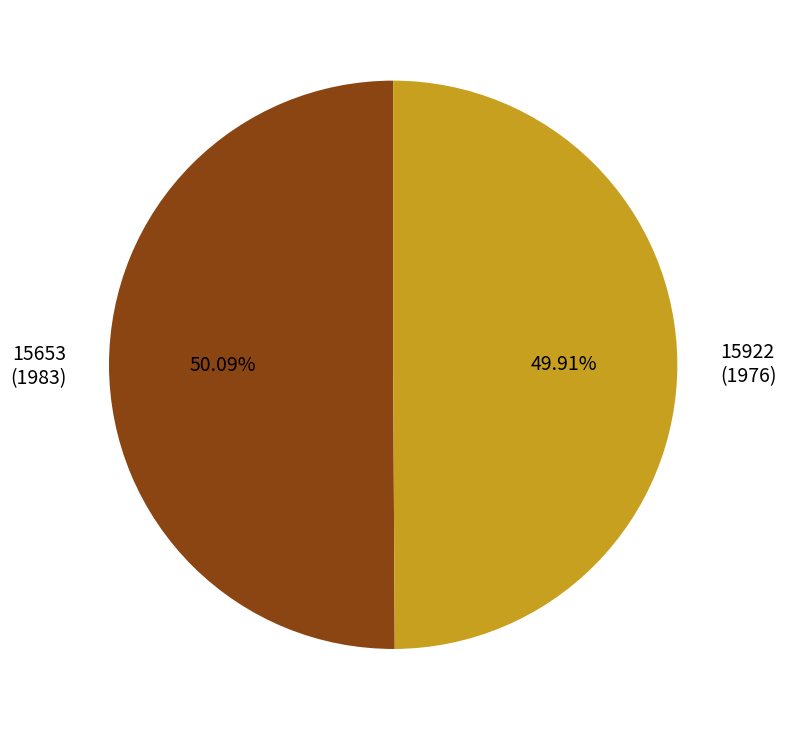

To the nearest percent, what is the average slice percentage?

50%